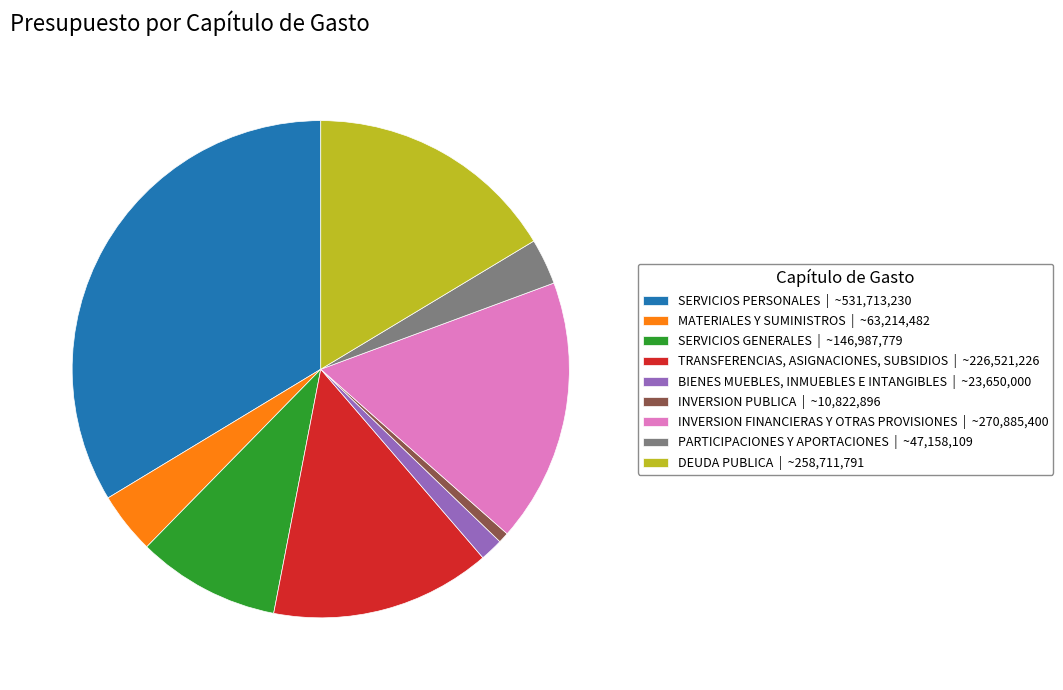

Rank the categories by value from lowest to highest.

INVERSION PUBLICA, BIENES MUEBLES, INMUEBLES E INTANGIBLES, PARTICIPACIONES Y APORTACIONES, MATERIALES Y SUMINISTROS, SERVICIOS GENERALES, TRANSFERENCIAS, ASIGNACIONES, SUBSIDIOS, DEUDA PUBLICA, INVERSION FINANCIERAS Y OTRAS PROVISIONES, SERVICIOS PERSONALES